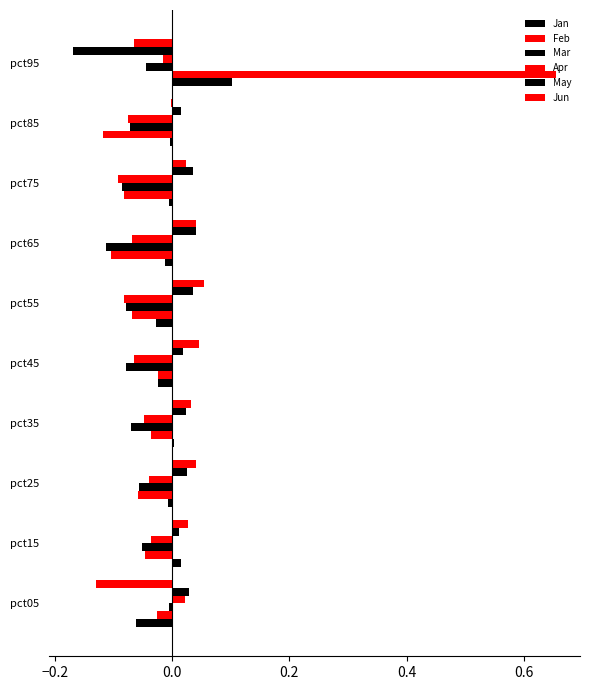

How many values in the Apr series exceed 0?

1